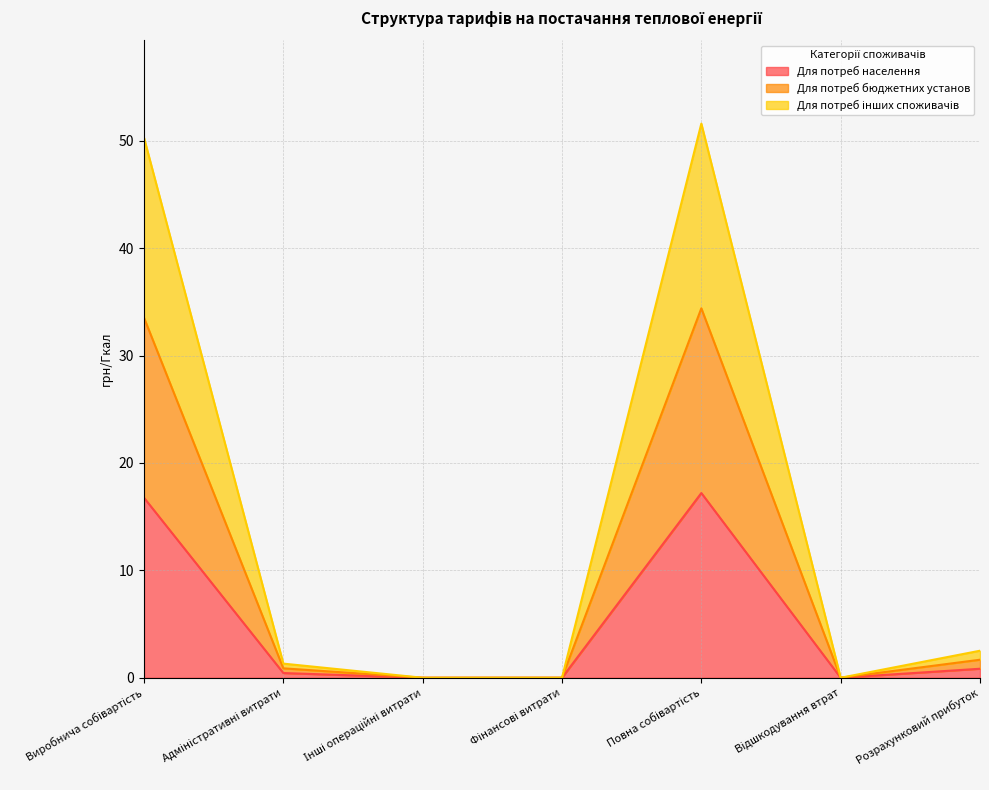

At which label does Для потреб населення reach its peak?

Повна собівартість